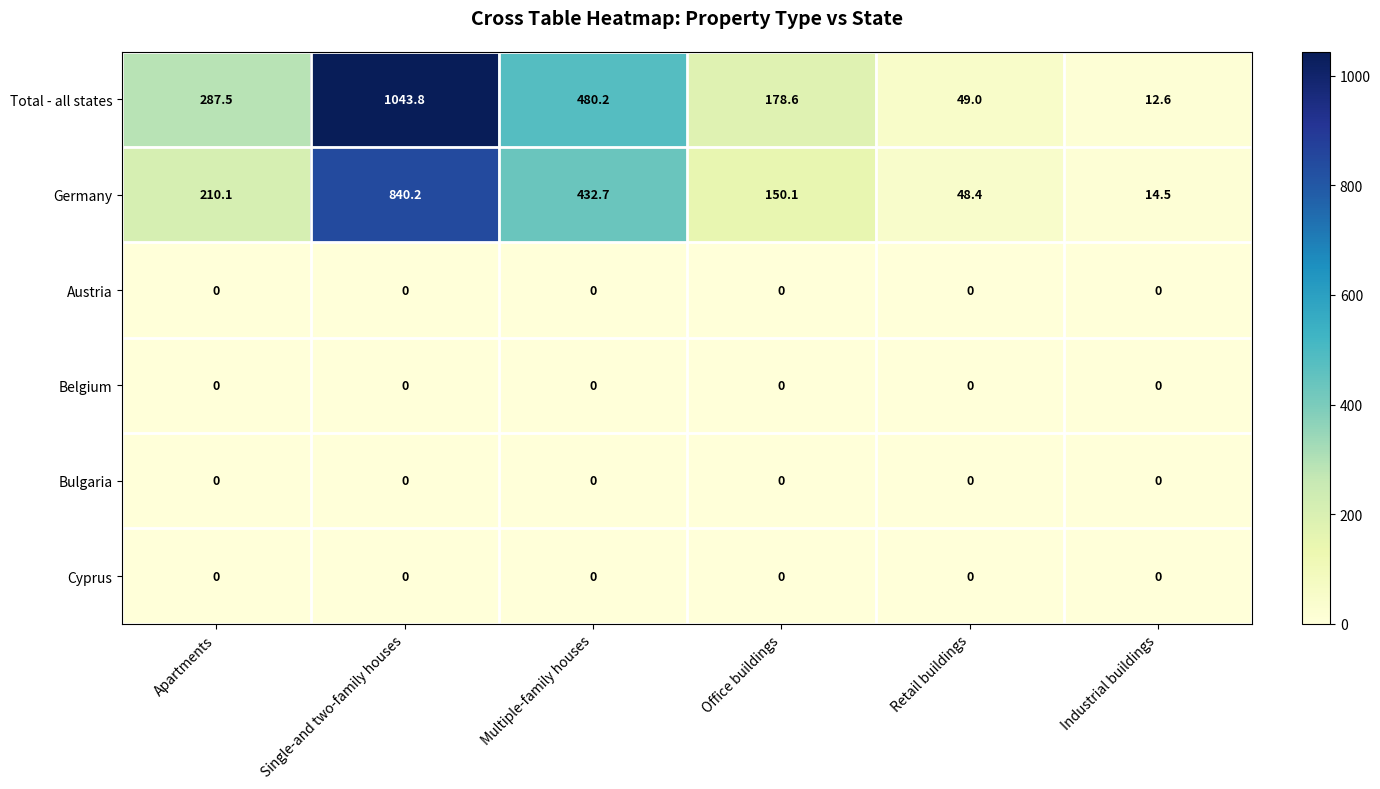

True or false: Germany has a value of 361.9 at Apartments.

False